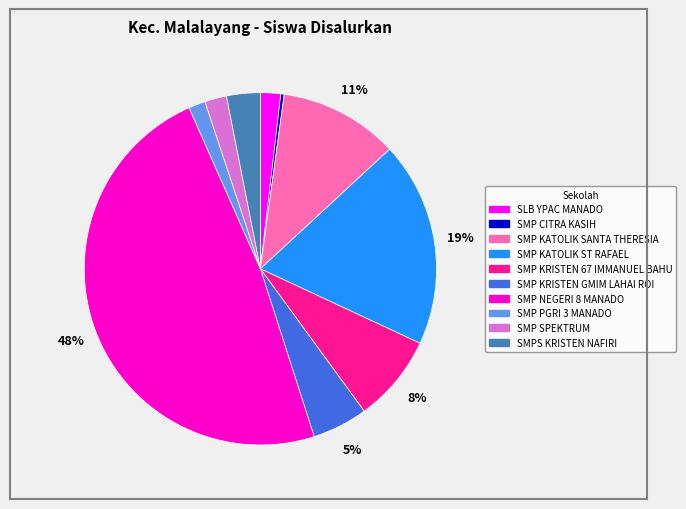

To the nearest percent, what percentage of the pie is SMP PGRI 3 MANADO?

2%